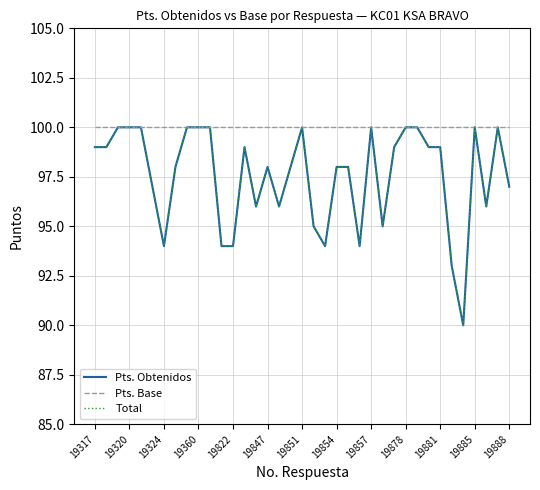

In Pts. Obtenidos, how many points are lower than both neighbors (excluding endpoints)?

8